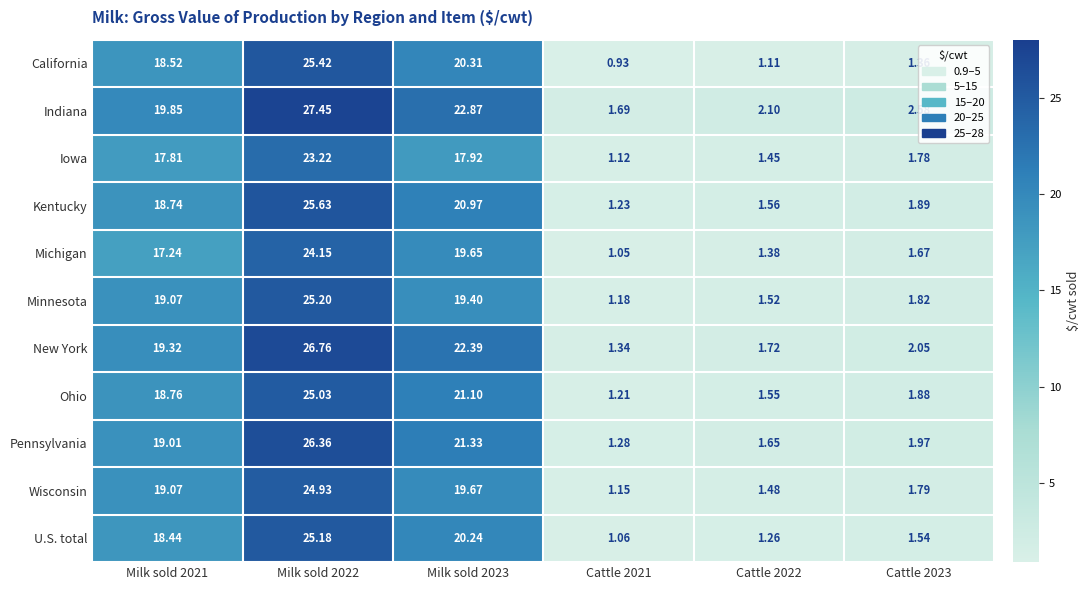

At which category is the sum across all series the highest?

Milk sold 2022